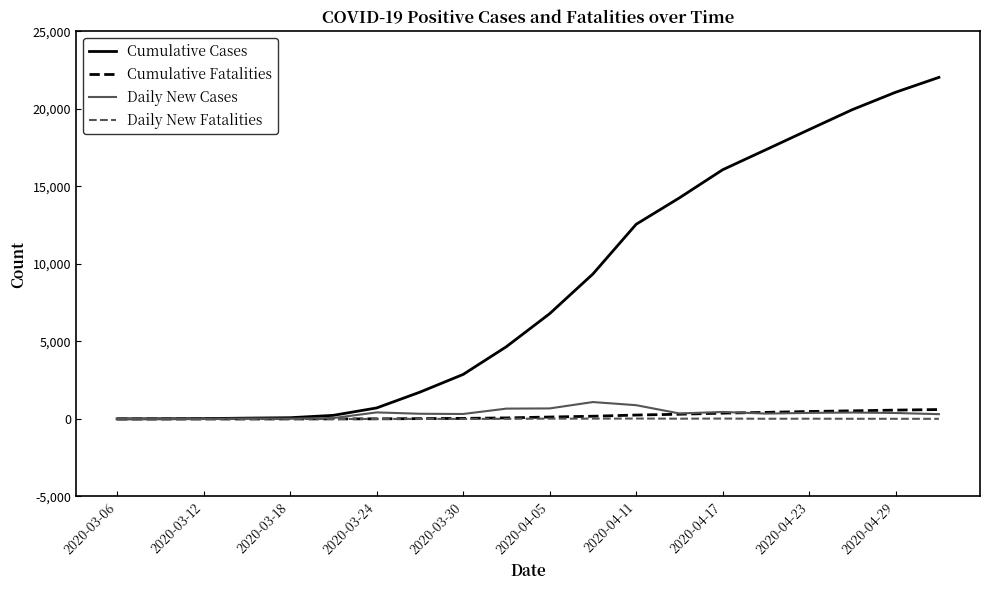

What is the maximum value shown in the chart?

22038